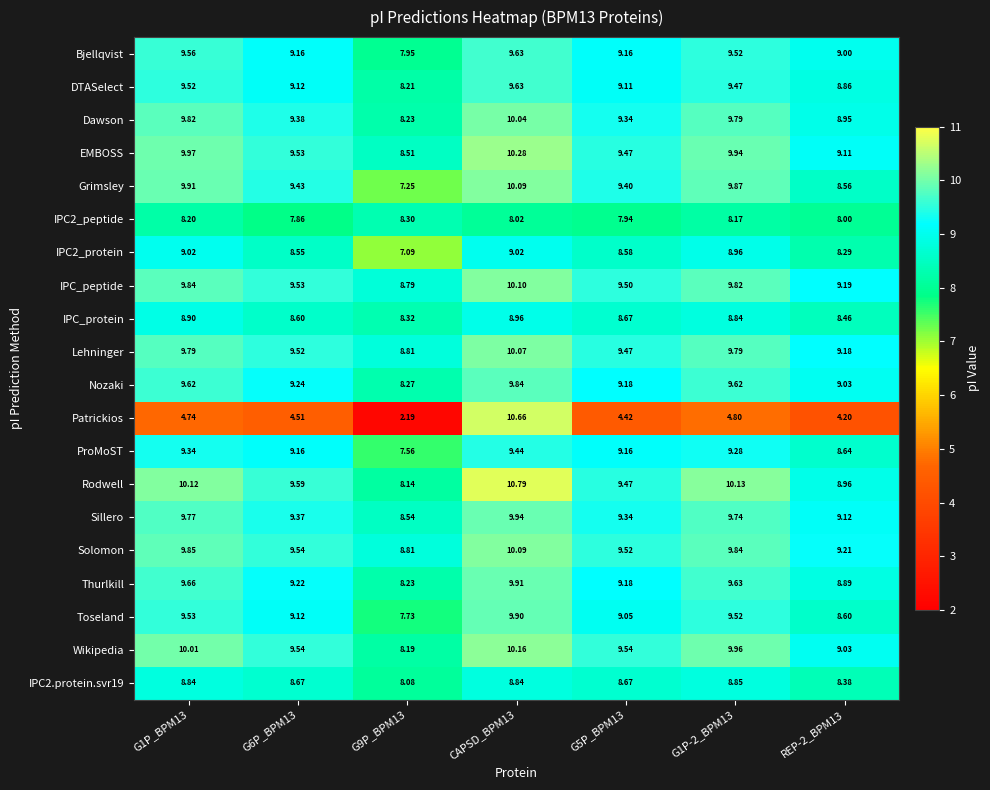

What is the maximum value shown in the chart?

10.8